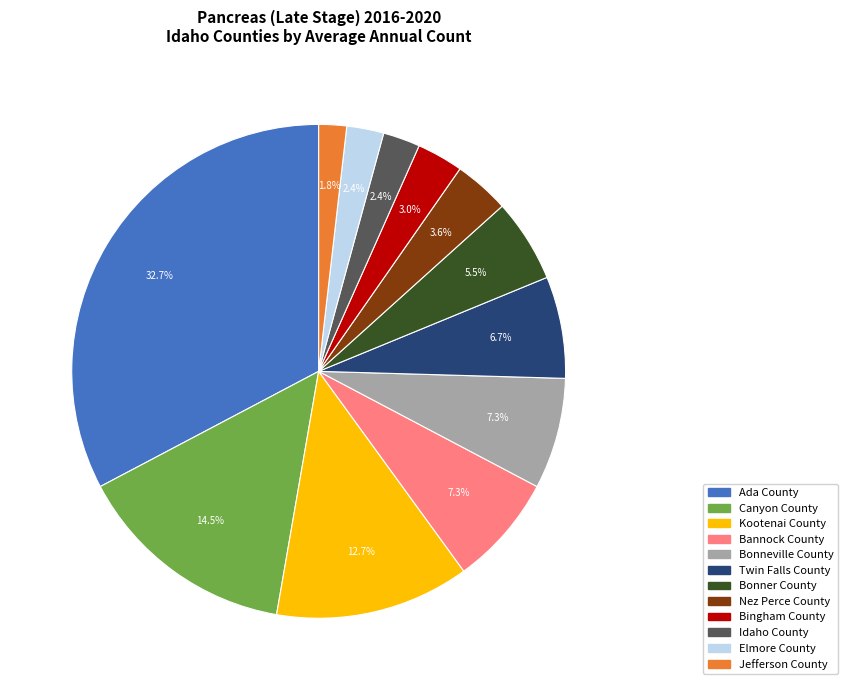

Which slice is the smallest?

Jefferson County